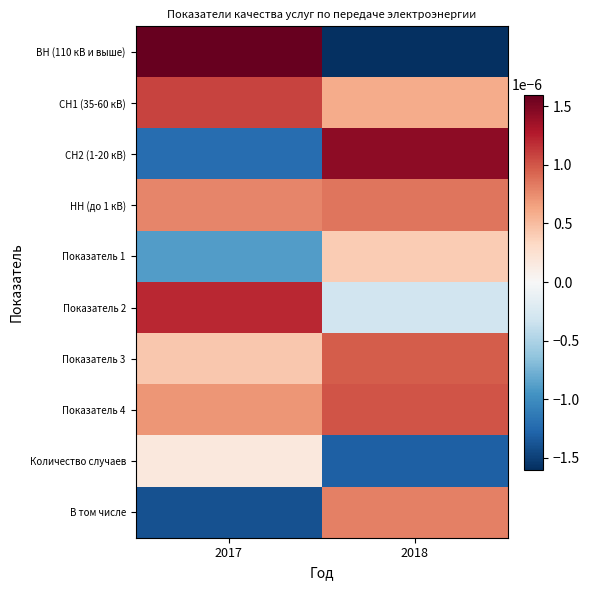

Between 2017 and 2018, which series saw the biggest shift?

ВН (110 кВ и выше)